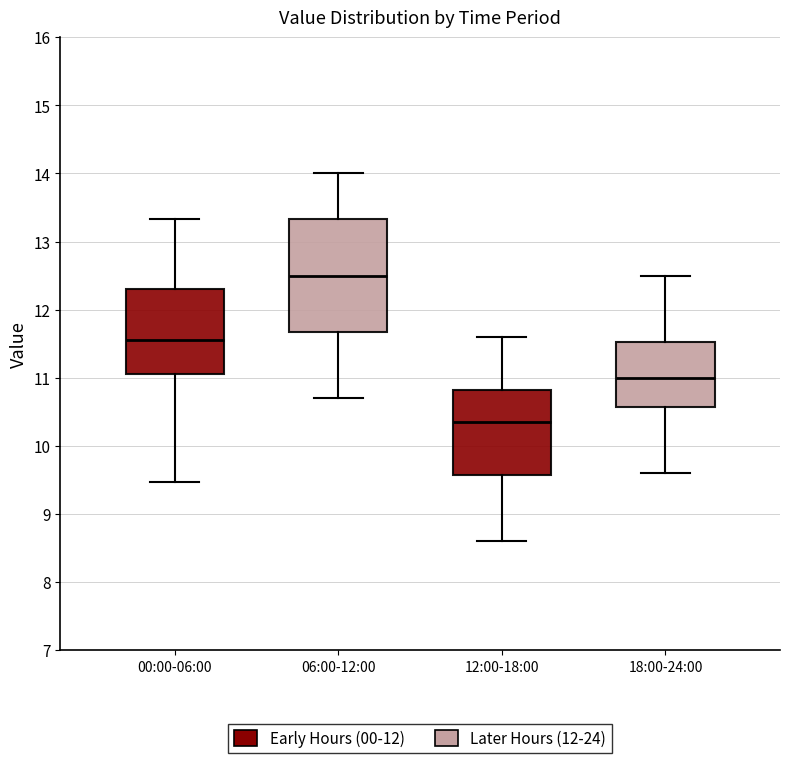

Which box's median line is the lowest?

12:00-18:00